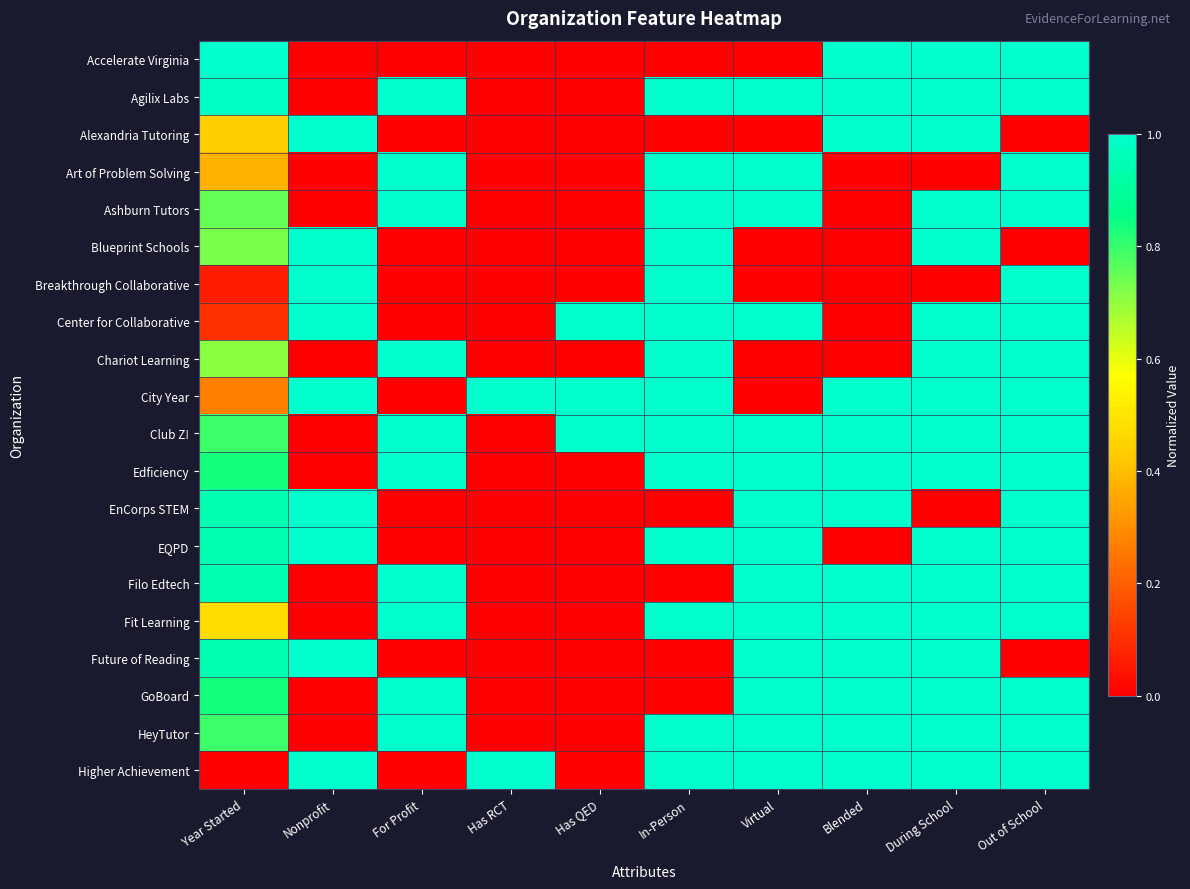

Reading left to right, what are all the values shown in this chart?

Accelerate Virginia: Year Started=1.0	Nonprofit=0.0	For Profit=0.0	Has RCT=0.0	Has QED=0.0	In-Person=0.0	Virtual=0.0	Blended=1.0	During School=1.0	Out of School=1.0
Agilix Labs: Year Started=1.0	Nonprofit=0.0	For Profit=1.0	Has RCT=0.0	Has QED=0.0	In-Person=1.0	Virtual=1.0	Blended=1.0	During School=1.0	Out of School=1.0
Alexandria Tutoring: Year Started=0.4	Nonprofit=1.0	For Profit=0.0	Has RCT=0.0	Has QED=0.0	In-Person=0.0	Virtual=0.0	Blended=1.0	During School=1.0	Out of School=0.0
Art of Problem Solving: Year Started=0.4	Nonprofit=0.0	For Profit=1.0	Has RCT=0.0	Has QED=0.0	In-Person=1.0	Virtual=1.0	Blended=0.0	During School=0.0	Out of School=1.0
Ashburn Tutors: Year Started=0.8	Nonprofit=0.0	For Profit=1.0	Has RCT=0.0	Has QED=0.0	In-Person=1.0	Virtual=1.0	Blended=0.0	During School=1.0	Out of School=1.0
Blueprint Schools: Year Started=0.7	Nonprofit=1.0	For Profit=0.0	Has RCT=0.0	Has QED=0.0	In-Person=1.0	Virtual=0.0	Blended=0.0	During School=1.0	Out of School=0.0
Breakthrough Collaborative: Year Started=0.1	Nonprofit=1.0	For Profit=0.0	Has RCT=0.0	Has QED=0.0	In-Person=1.0	Virtual=0.0	Blended=0.0	During School=0.0	Out of School=1.0
Center for Collaborative: Year Started=0.1	Nonprofit=1.0	For Profit=0.0	Has RCT=0.0	Has QED=1.0	In-Person=1.0	Virtual=1.0	Blended=0.0	During School=1.0	Out of School=1.0
Chariot Learning: Year Started=0.7	Nonprofit=0.0	For Profit=1.0	Has RCT=0.0	Has QED=0.0	In-Person=1.0	Virtual=0.0	Blended=0.0	During School=1.0	Out of School=1.0
City Year: Year Started=0.3	Nonprofit=1.0	For Profit=0.0	Has RCT=1.0	Has QED=1.0	In-Person=1.0	Virtual=0.0	Blended=1.0	During School=1.0	Out of School=1.0
Club Z!: Year Started=0.8	Nonprofit=0.0	For Profit=1.0	Has RCT=0.0	Has QED=1.0	In-Person=1.0	Virtual=1.0	Blended=1.0	During School=1.0	Out of School=1.0
Edficiency: Year Started=0.8	Nonprofit=0.0	For Profit=1.0	Has RCT=0.0	Has QED=0.0	In-Person=1.0	Virtual=1.0	Blended=1.0	During School=1.0	Out of School=1.0
EnCorps STEM: Year Started=0.9	Nonprofit=1.0	For Profit=0.0	Has RCT=0.0	Has QED=0.0	In-Person=0.0	Virtual=1.0	Blended=1.0	During School=0.0	Out of School=1.0
EQPD: Year Started=0.9	Nonprofit=1.0	For Profit=0.0	Has RCT=0.0	Has QED=0.0	In-Person=1.0	Virtual=1.0	Blended=0.0	During School=1.0	Out of School=1.0
Filo Edtech: Year Started=0.9	Nonprofit=0.0	For Profit=1.0	Has RCT=0.0	Has QED=0.0	In-Person=0.0	Virtual=1.0	Blended=1.0	During School=1.0	Out of School=1.0
Fit Learning: Year Started=0.5	Nonprofit=0.0	For Profit=1.0	Has RCT=0.0	Has QED=0.0	In-Person=1.0	Virtual=1.0	Blended=1.0	During School=1.0	Out of School=1.0
Future of Reading: Year Started=0.9	Nonprofit=1.0	For Profit=0.0	Has RCT=0.0	Has QED=0.0	In-Person=0.0	Virtual=1.0	Blended=1.0	During School=1.0	Out of School=0.0
GoBoard: Year Started=0.8	Nonprofit=0.0	For Profit=1.0	Has RCT=0.0	Has QED=0.0	In-Person=0.0	Virtual=1.0	Blended=1.0	During School=1.0	Out of School=1.0
HeyTutor: Year Started=0.8	Nonprofit=0.0	For Profit=1.0	Has RCT=0.0	Has QED=0.0	In-Person=1.0	Virtual=1.0	Blended=1.0	During School=1.0	Out of School=1.0
Higher Achievement: Year Started=0.0	Nonprofit=1.0	For Profit=0.0	Has RCT=1.0	Has QED=0.0	In-Person=1.0	Virtual=1.0	Blended=1.0	During School=1.0	Out of School=1.0